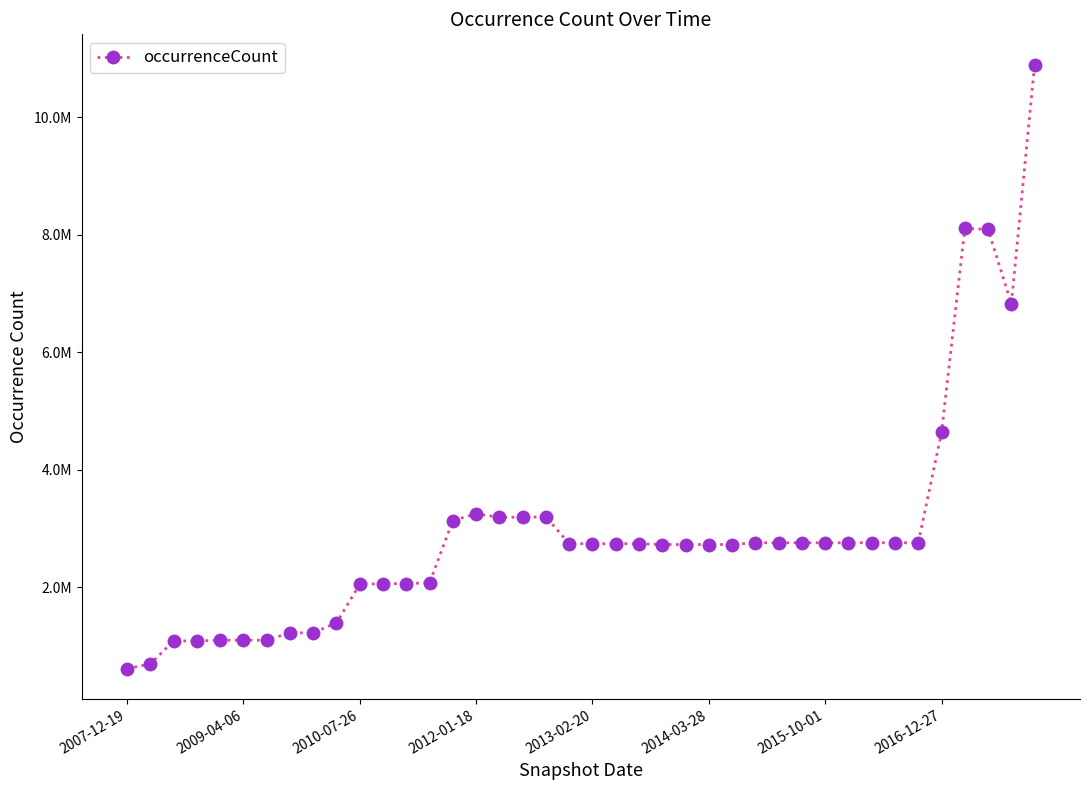

Does the chart have visible grid lines?

No